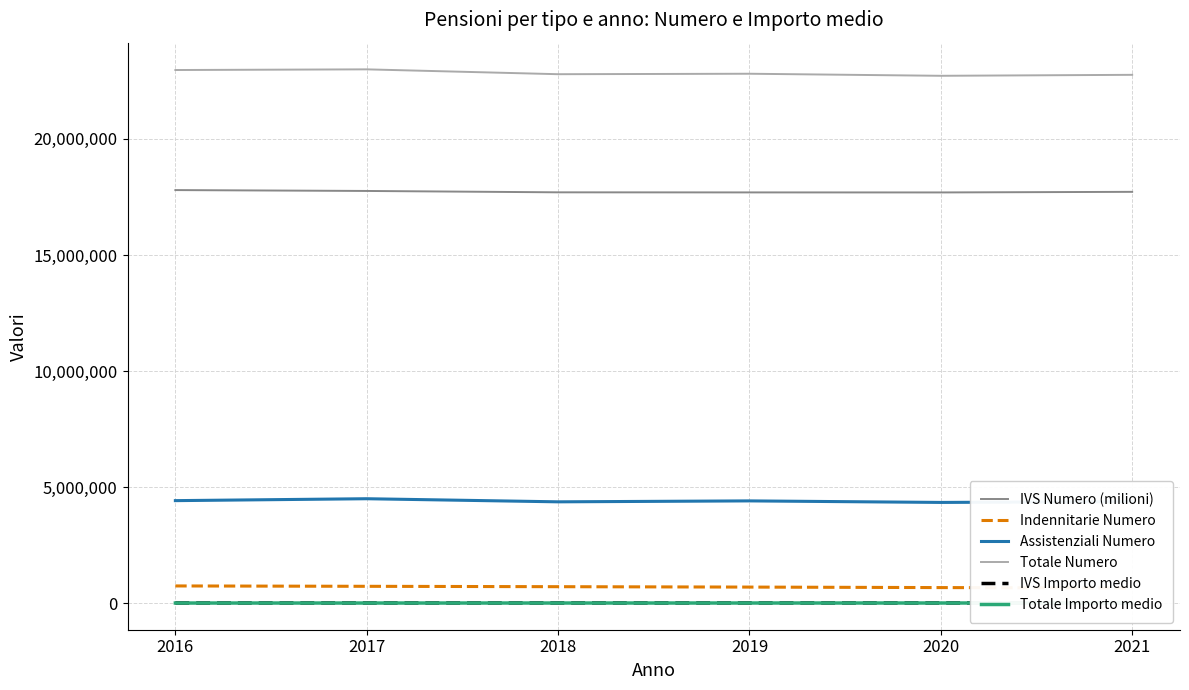

The value of IVS Importo medio at 2017 is 23006. True or false?

False